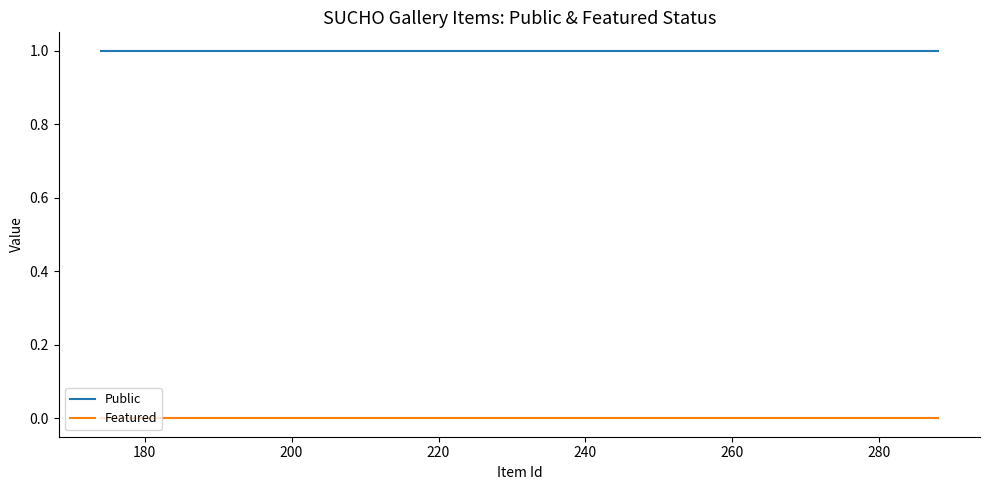

What is the maximum value shown in the chart?

1